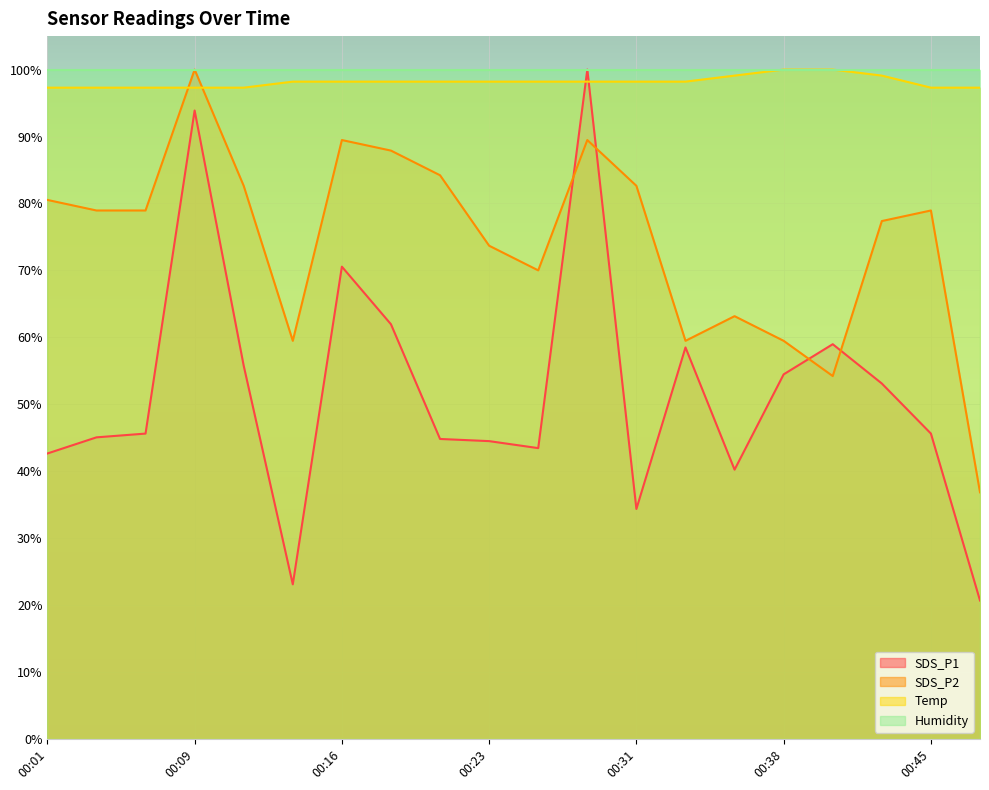

Between 00:23 and 00:16, which is larger?

00:16